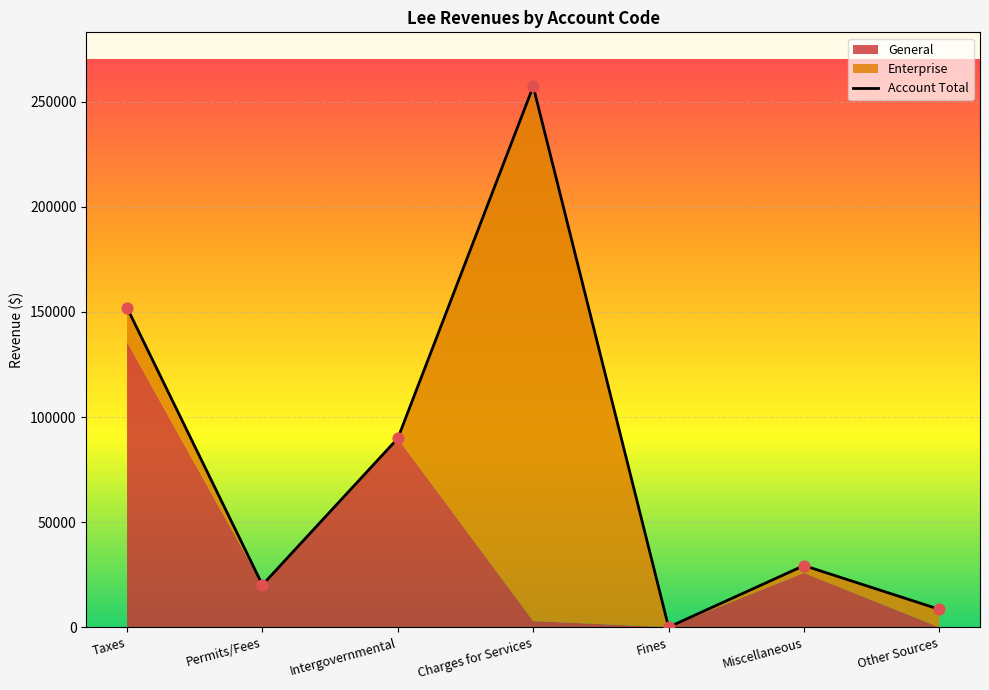

What is the ratio of the value at Taxes to the value at Fines?

1489.9